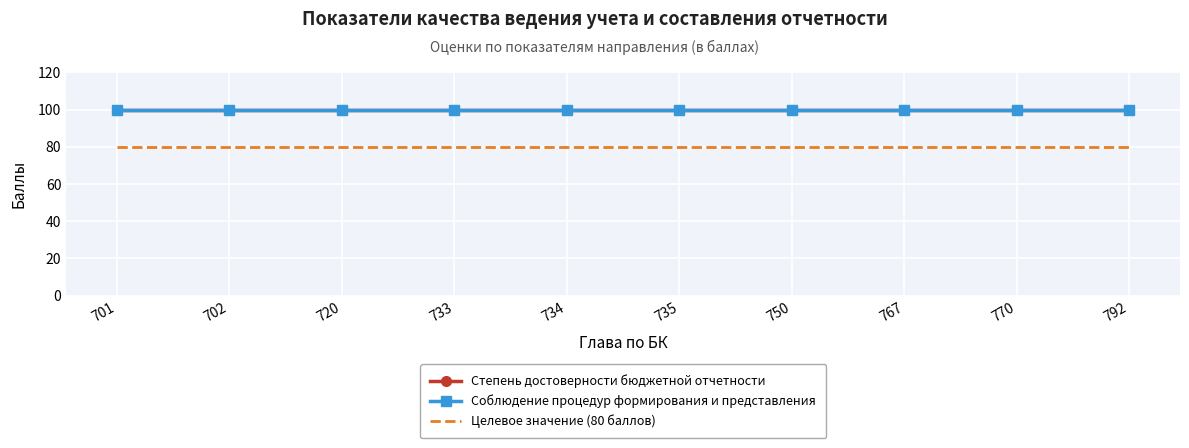

True or false: Целевое значение (80 баллов) and Степень достоверности бюджетной отчетности cross at least once.

False